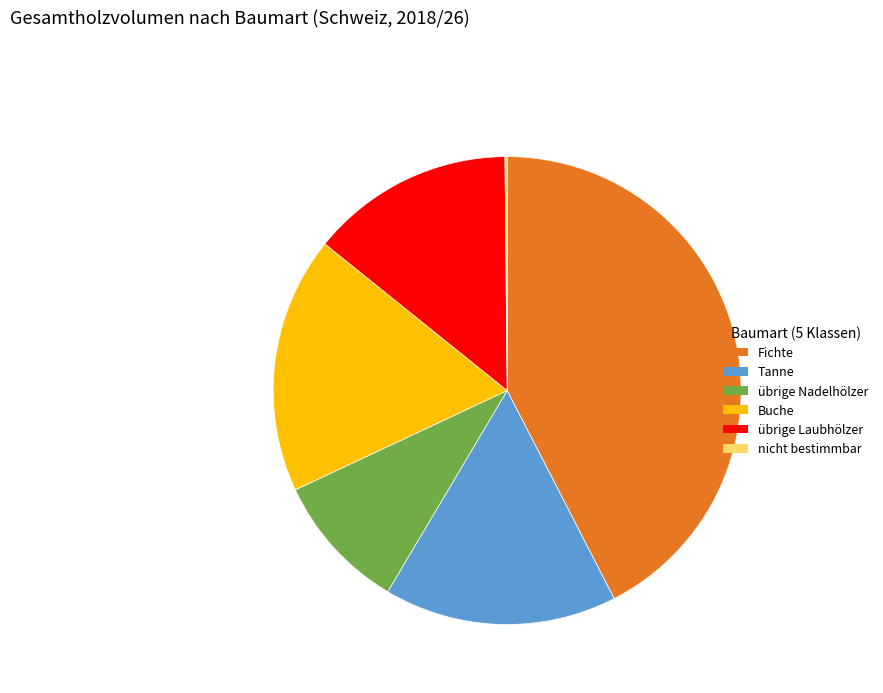

Approximately how many times larger is the value at Buche compared to übrige Laubhölzer?

1.3